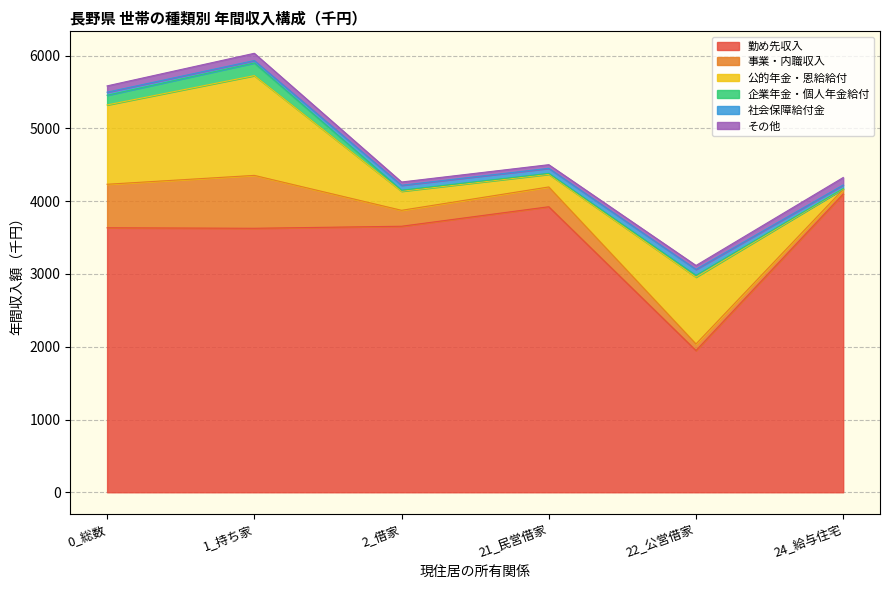

At which label is その他 closest to 74?

0_総数